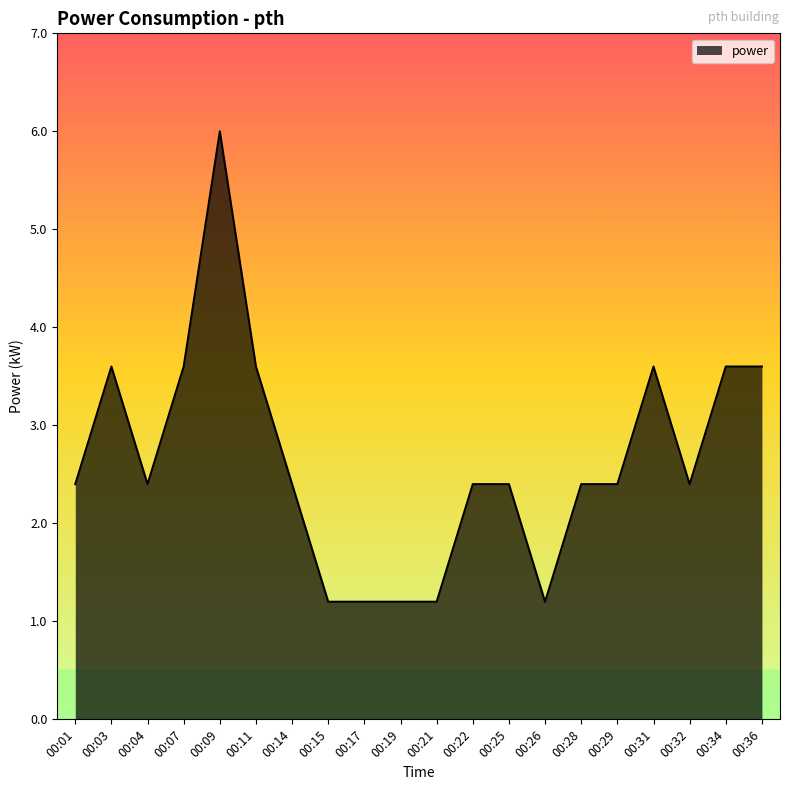

What is the minimum value shown in the chart?

1.2